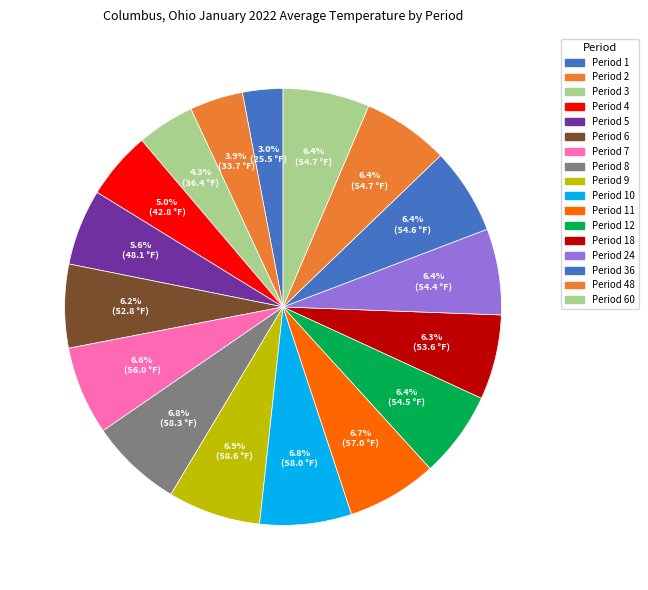

Does any single category account for the majority?

No